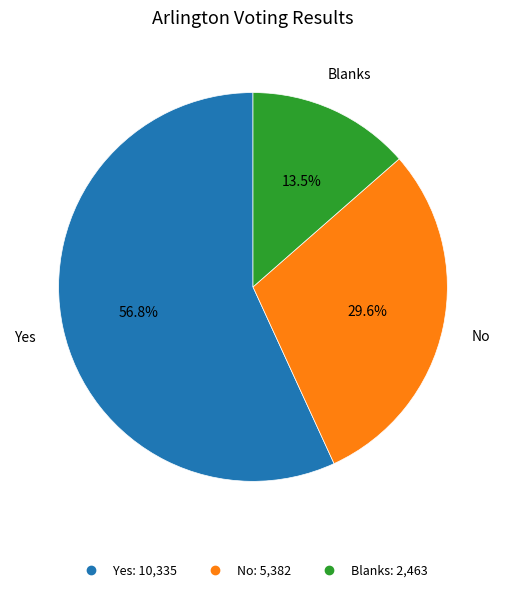

To the nearest percent, what portion does No represent?

30%